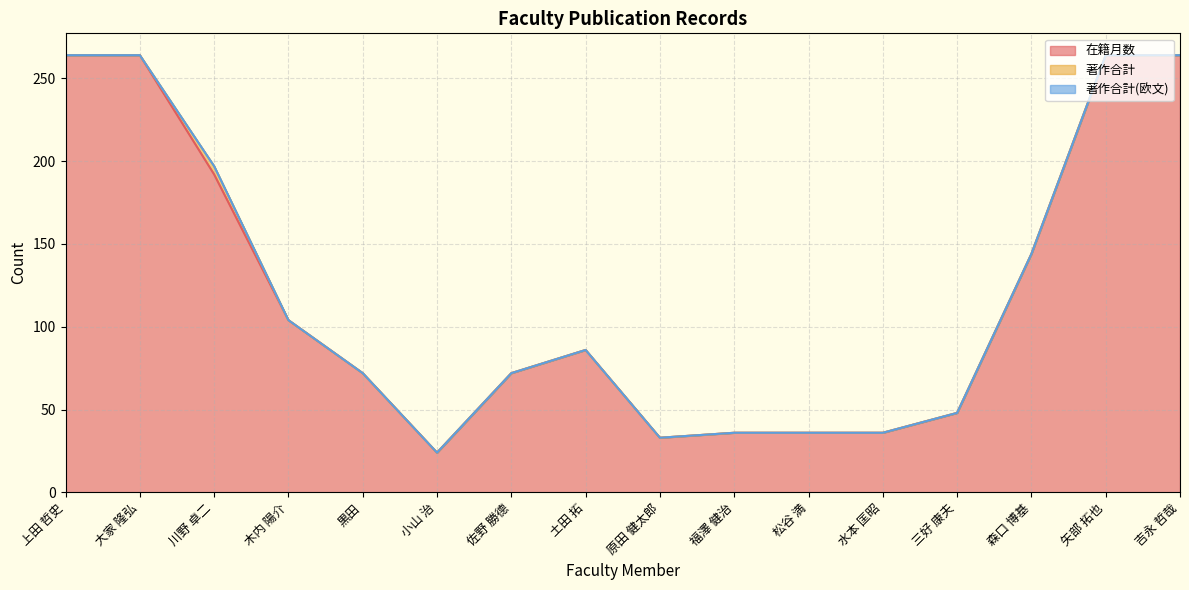

What is the label of the 11th point from the left?

松谷 満